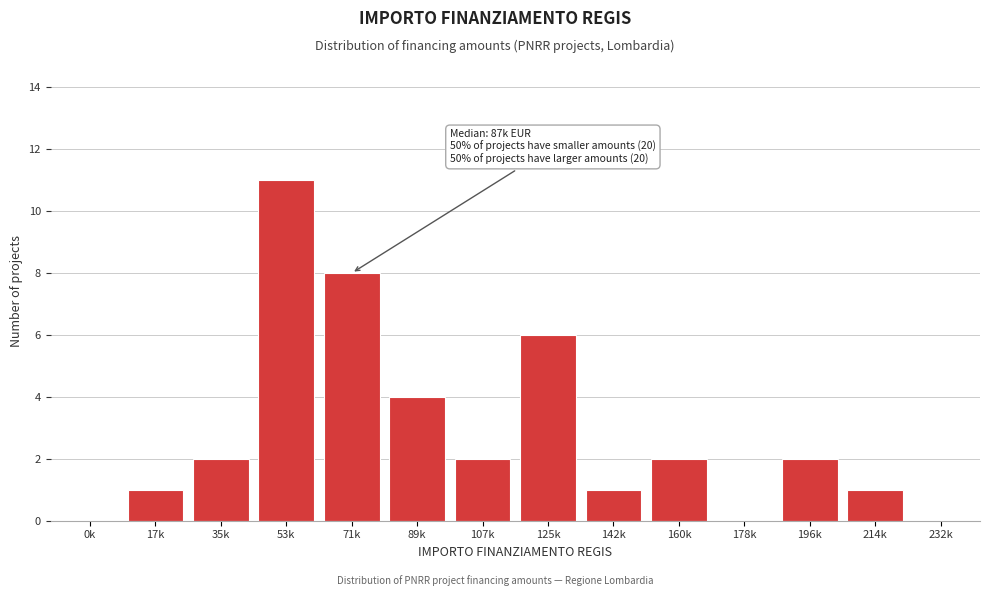

Reading left to right, extract all data points from this chart.

0k=0	17k=1	35k=2	53k=11	71k=8	89k=4	107k=2	125k=6	142k=1	160k=2	178k=0	196k=2	214k=1	232k=0